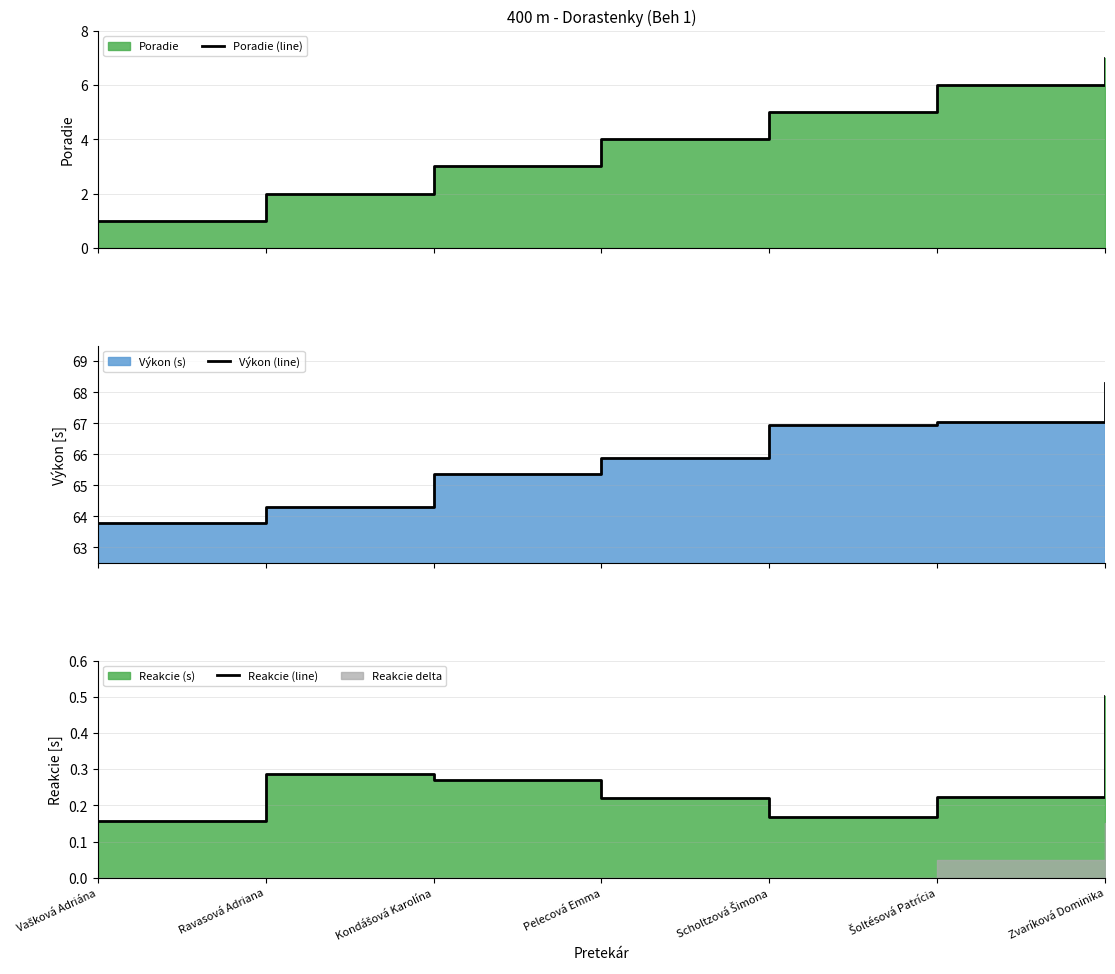

True or false: Výkon (line) has more than 0 interior local peaks.

False